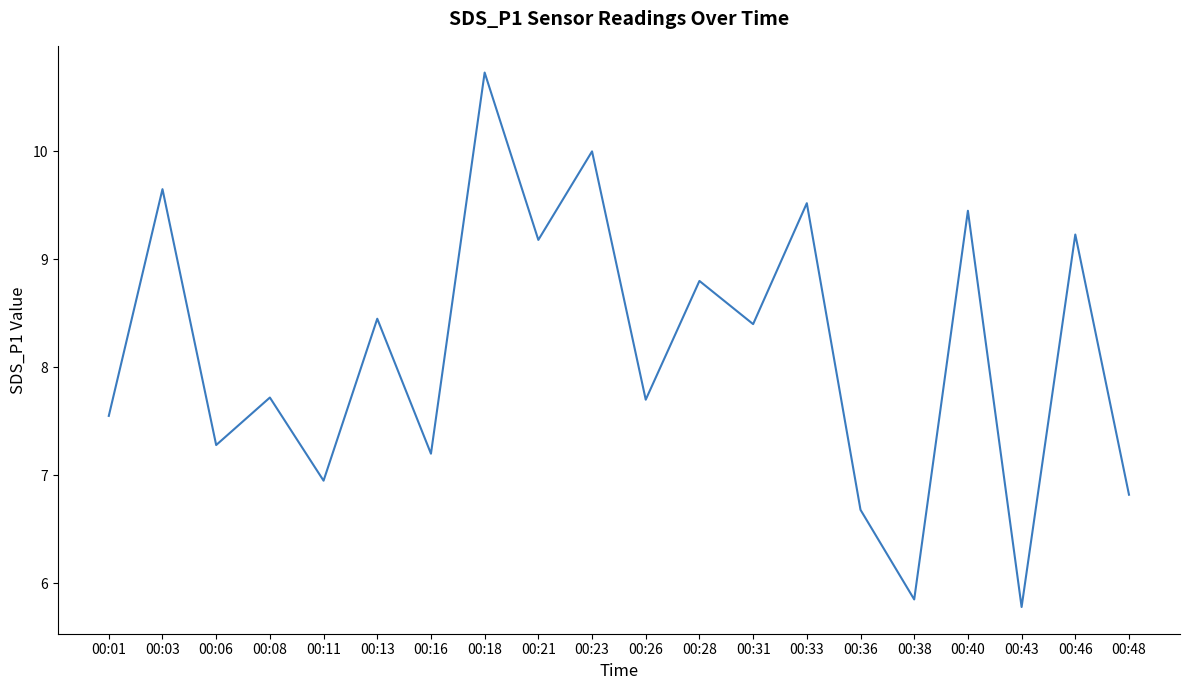

Is it true that the value at 00:23 is 10.0?

True